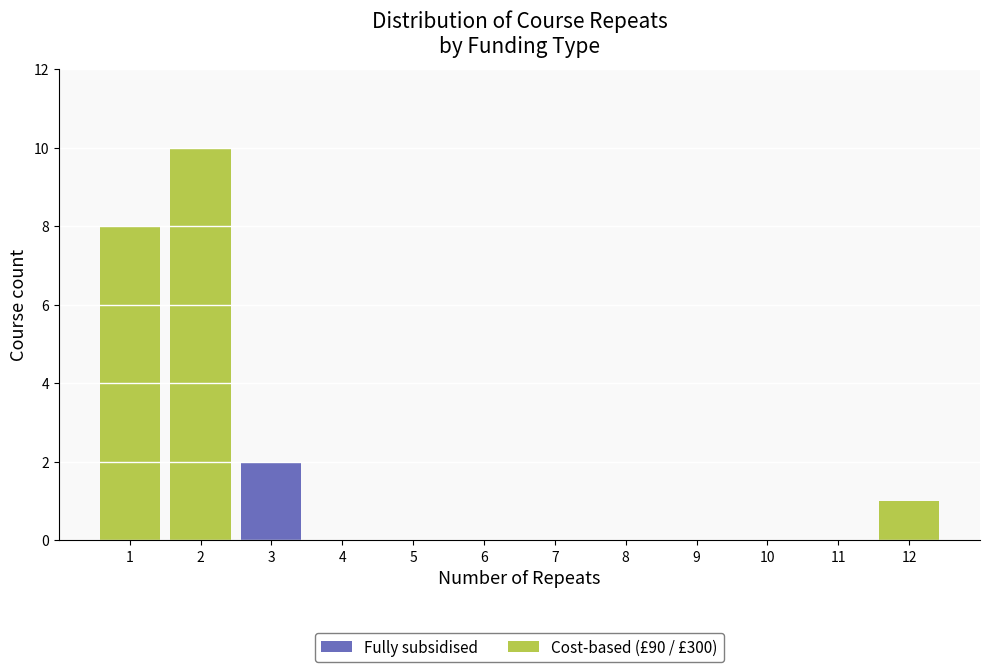

Which range on the x-axis has the tallest stacked bar (by total height)?

1.5 to 2.5